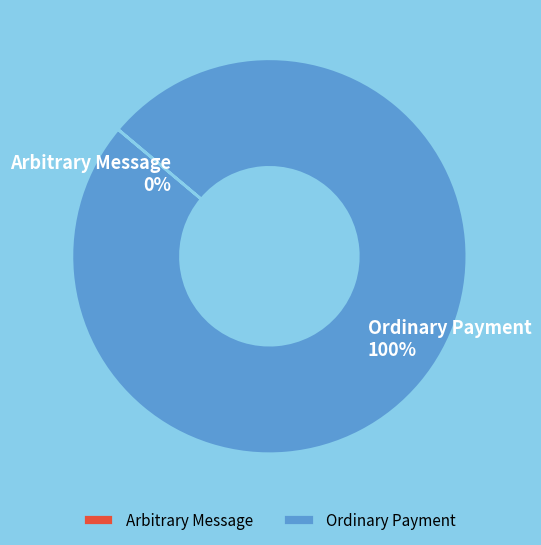

Is it true that Ordinary Payment is 100% of the pie?

True